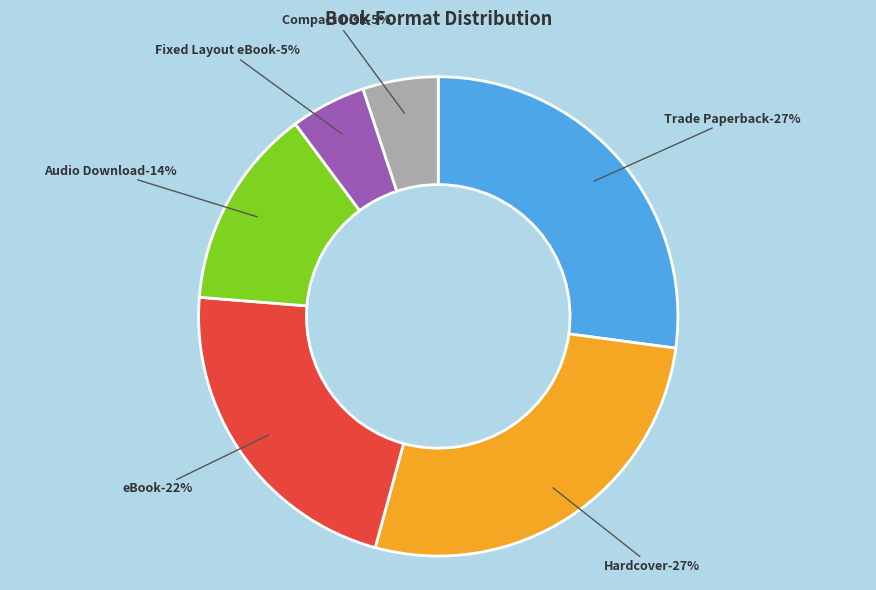

Does any single category account for the majority?

No